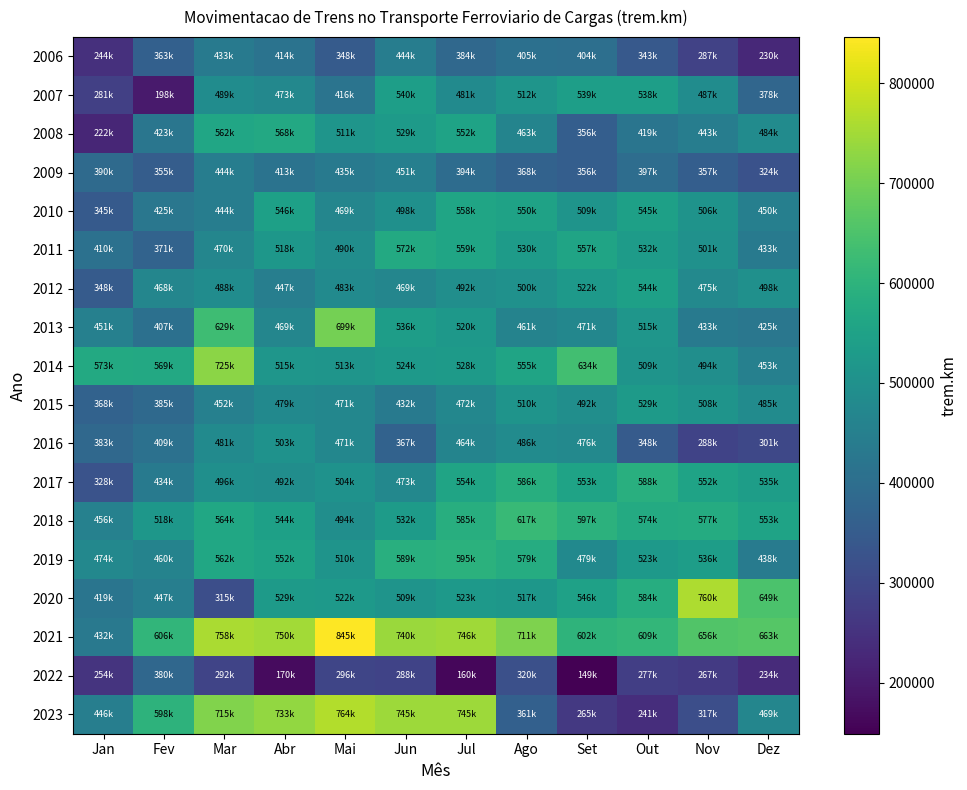

Rank the series at Abr from lowest to highest value.

2022, 2009, 2006, 2012, 2013, 2007, 2015, 2017, 2016, 2014, 2011, 2020, 2018, 2010, 2019, 2008, 2023, 2021